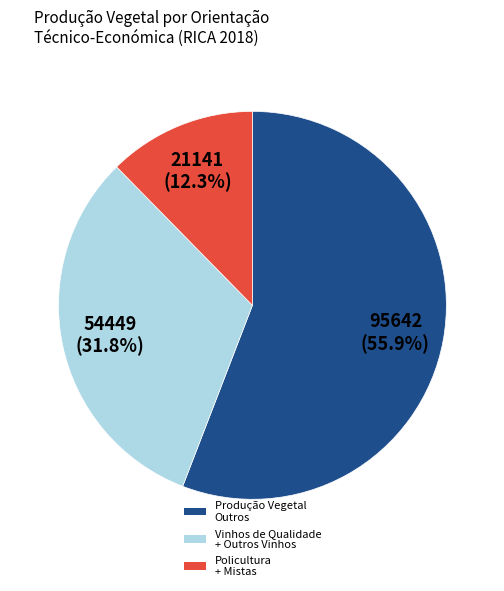

Do Policultura + Mistas and Vinhos de Qualidade + Outros Vinhos together represent more than half of the pie?

No